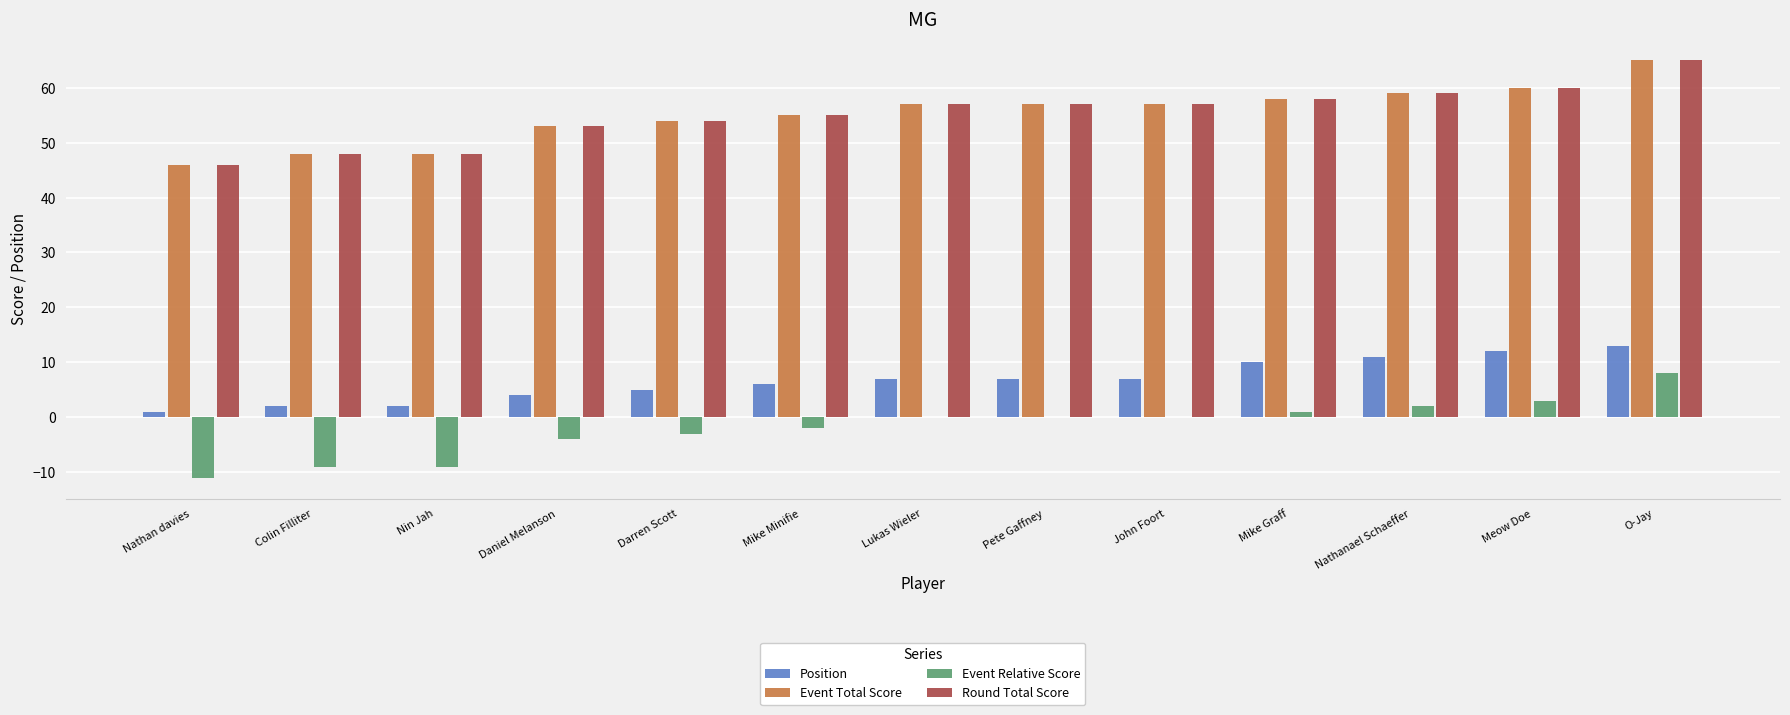

True or false: Event Relative Score has a value of -14 at Colin Filliter.

False